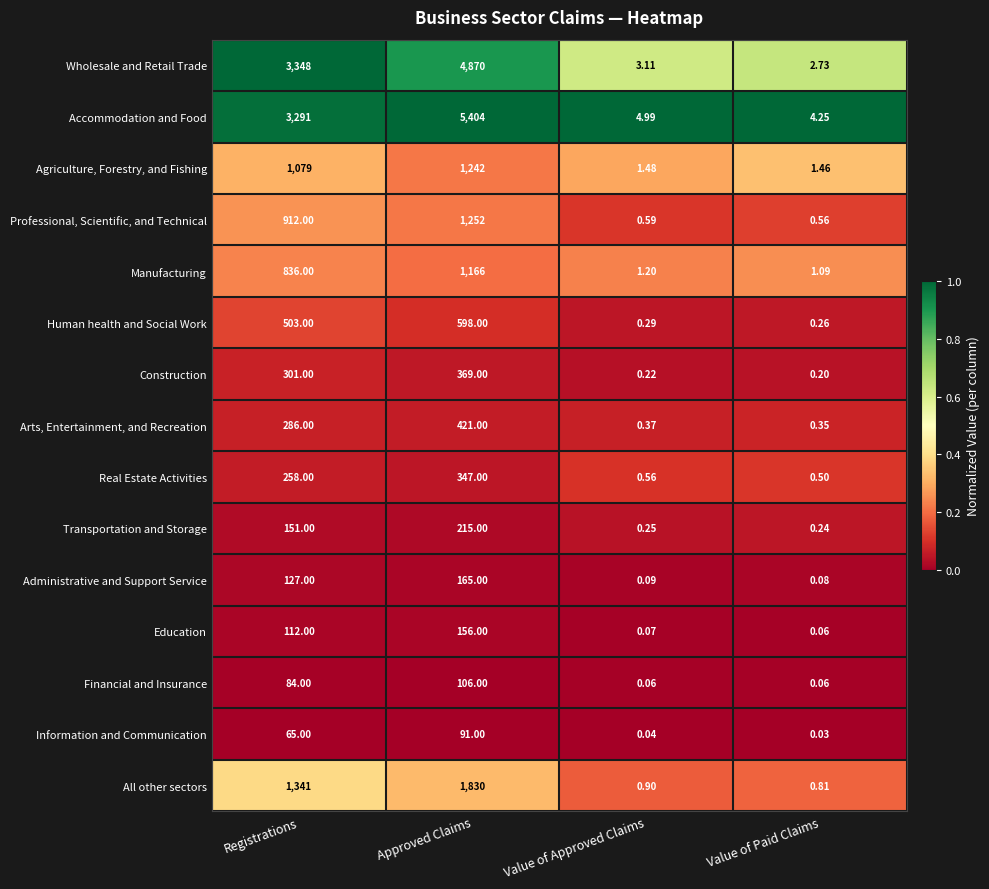

At how many categories does at least one series exceed 0?

4